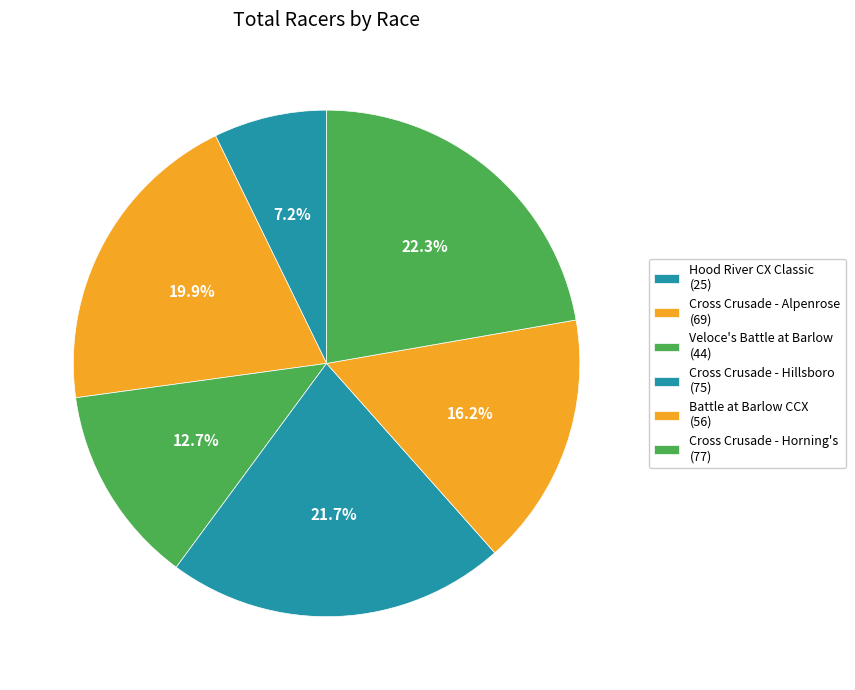

Does any single category account for the majority?

No